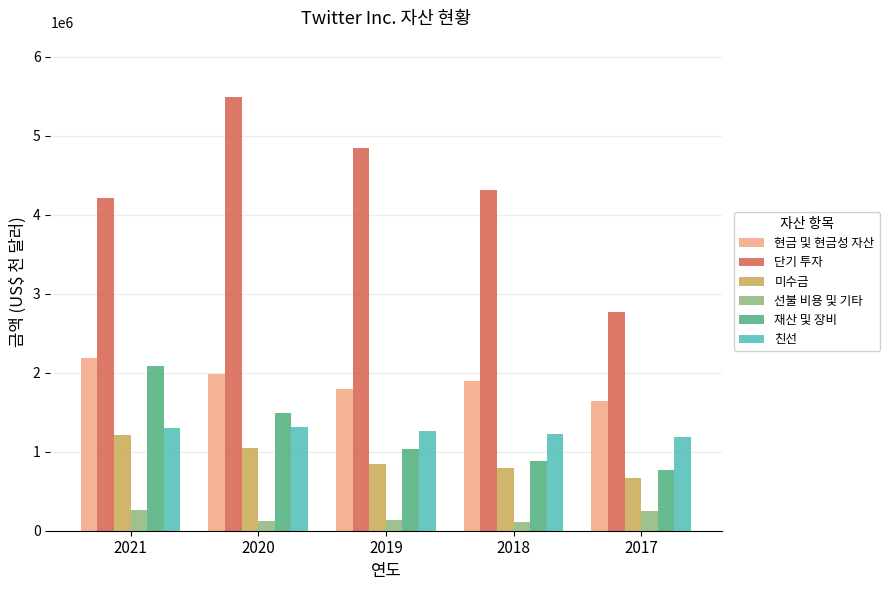

Is it true that 현금 및 현금성 자산 equals 1894444 at 2018?

True